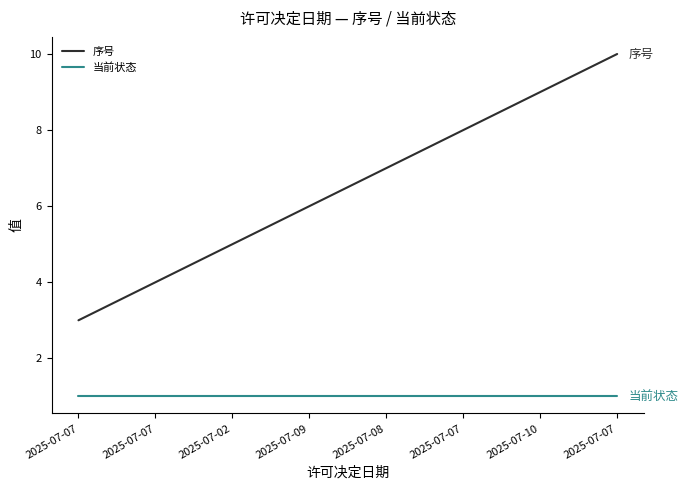

Which series has the widest spread of values?

序号